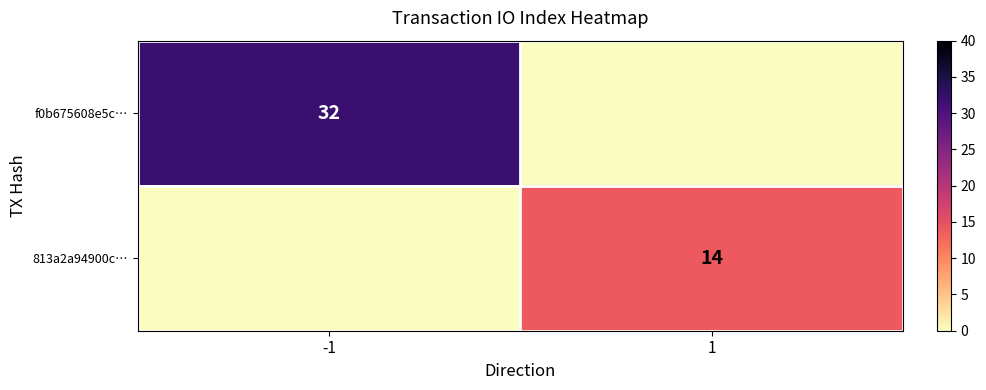

Which category has the highest value across all series?

-1